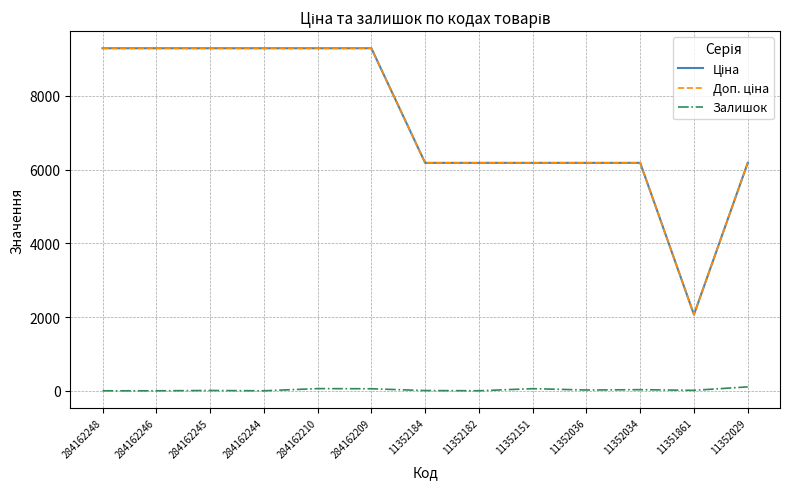

What is the greatest value displayed?

9290.5